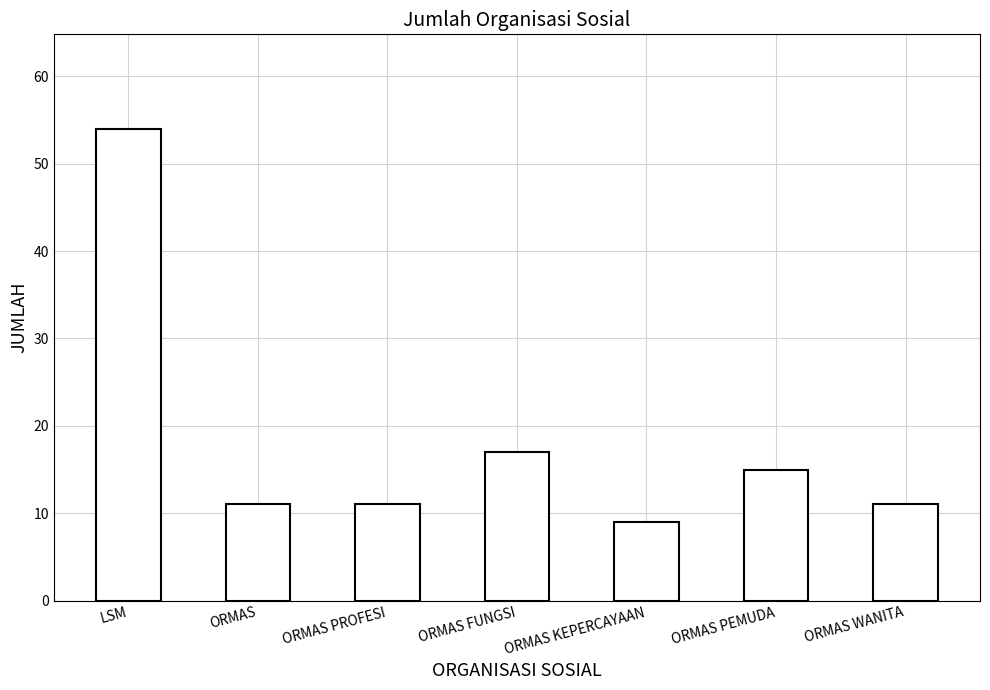

What is the change in value from ORMAS PROFESI to ORMAS KEPERCAYAAN?

-2